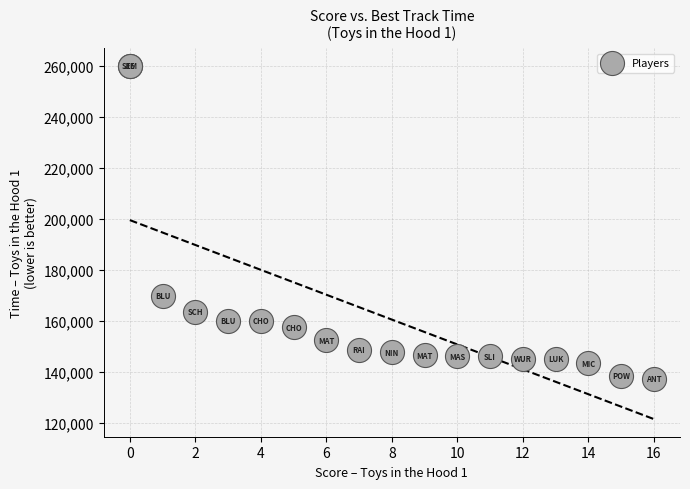

What Y value in the scatter plot is closest to 198559?

169872